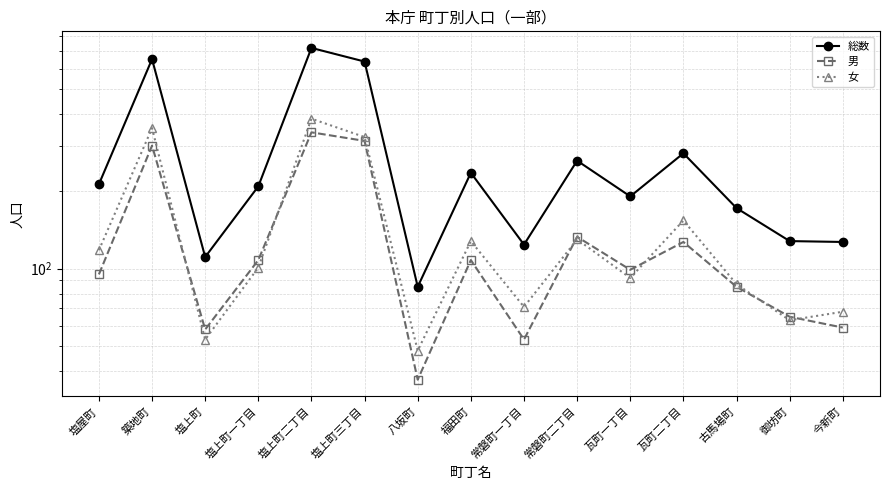

What is the total value across all series at 瓦町二丁目?

562